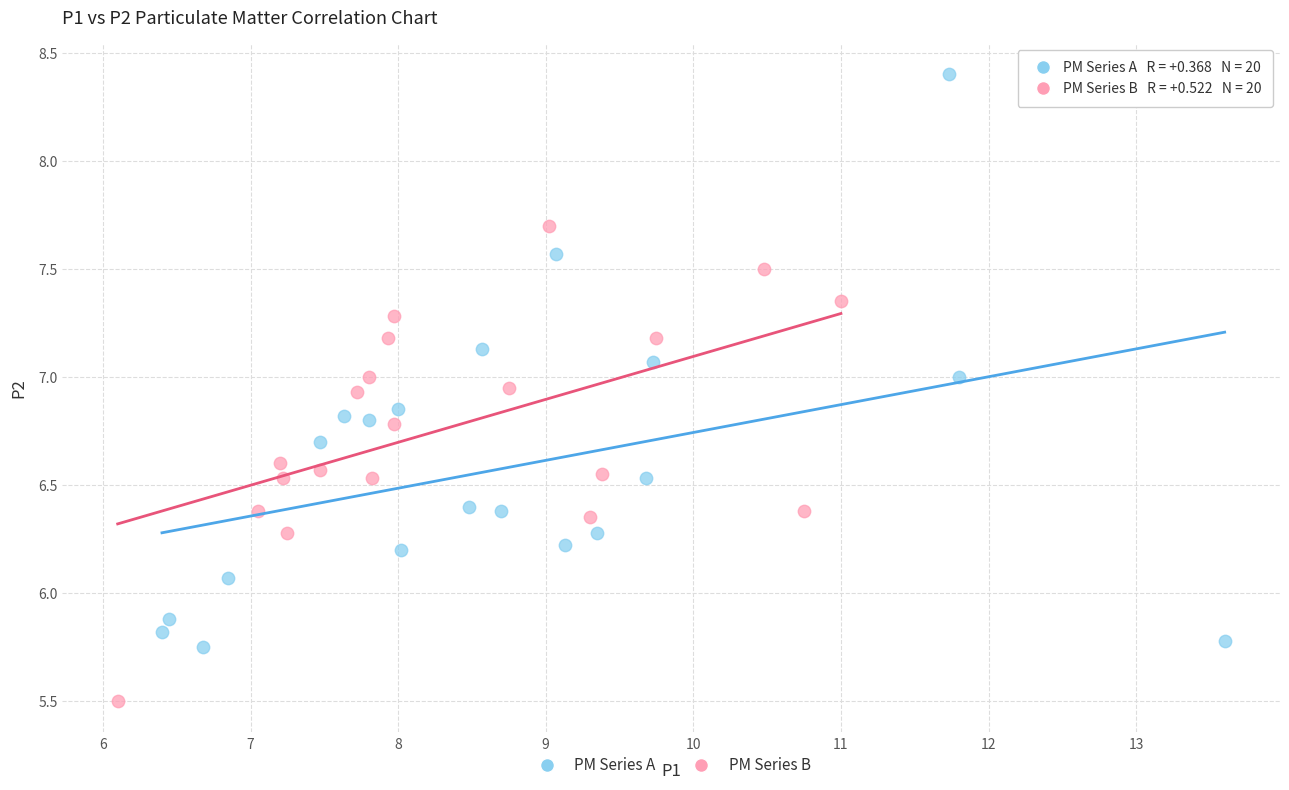

Which series reaches the maximum Y coordinate?

PM Series A